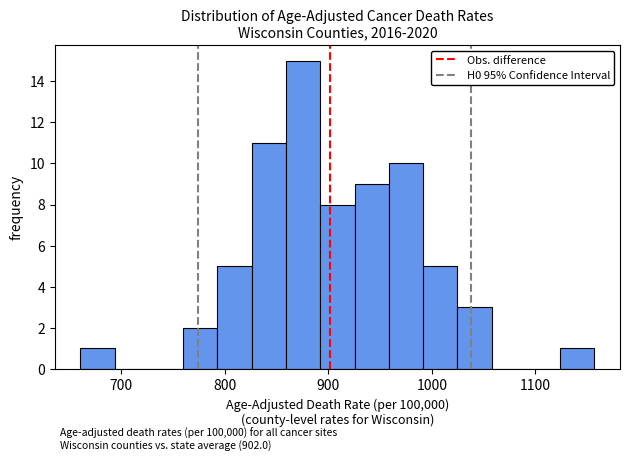

Read against the x-axis, roughly where is the centre of the tallest bar?

880